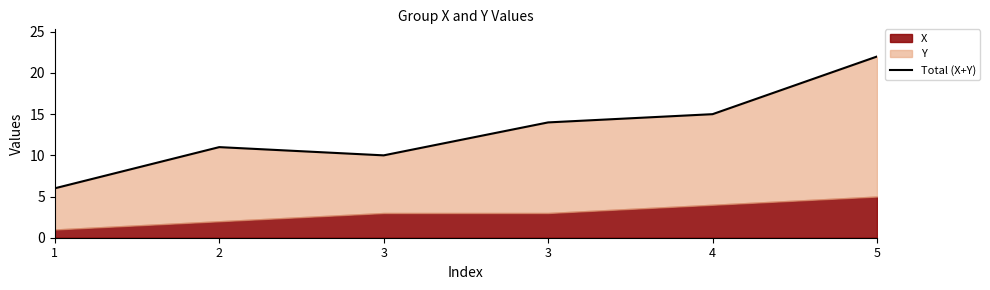

What is the sum of the values at 3 and 4?

29